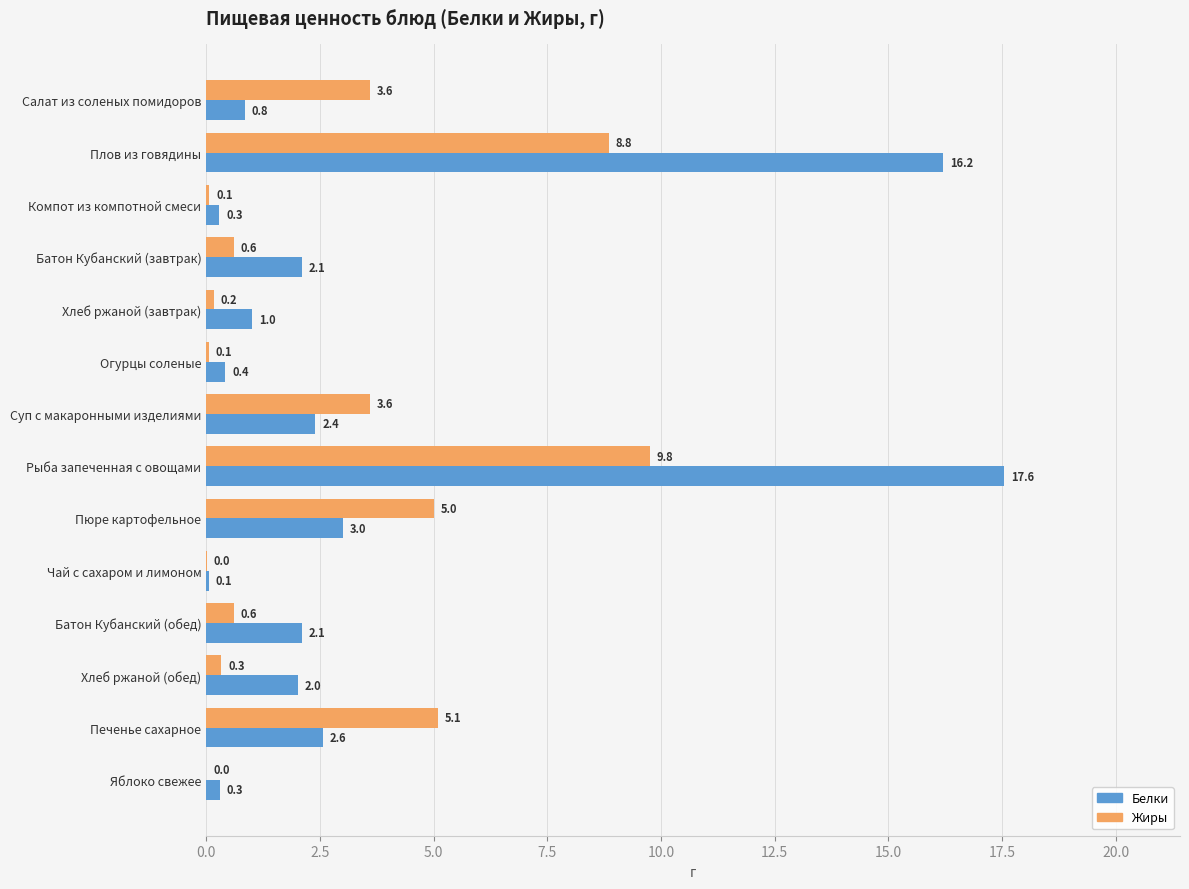

What value does the Жиры series have at Суп с макаронными изделиями?

3.6